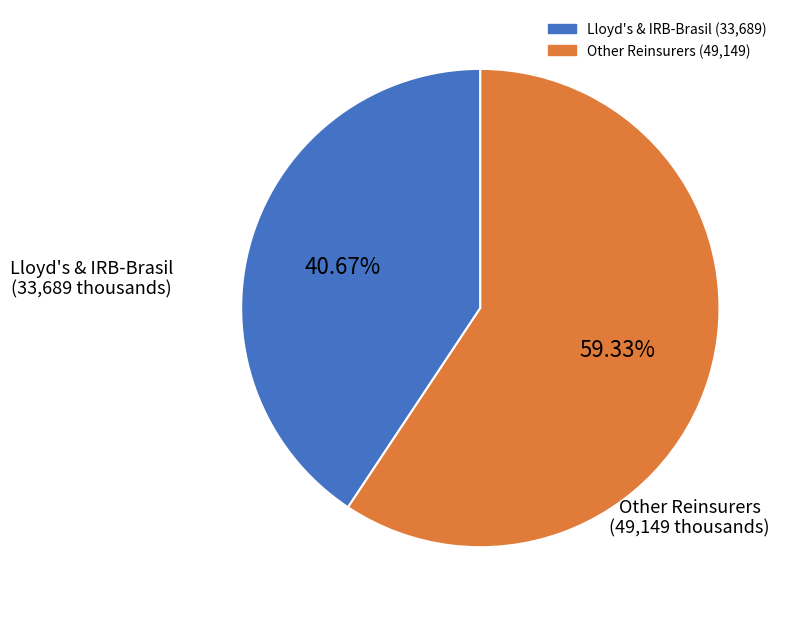

Is there a majority slice in this chart?

Yes